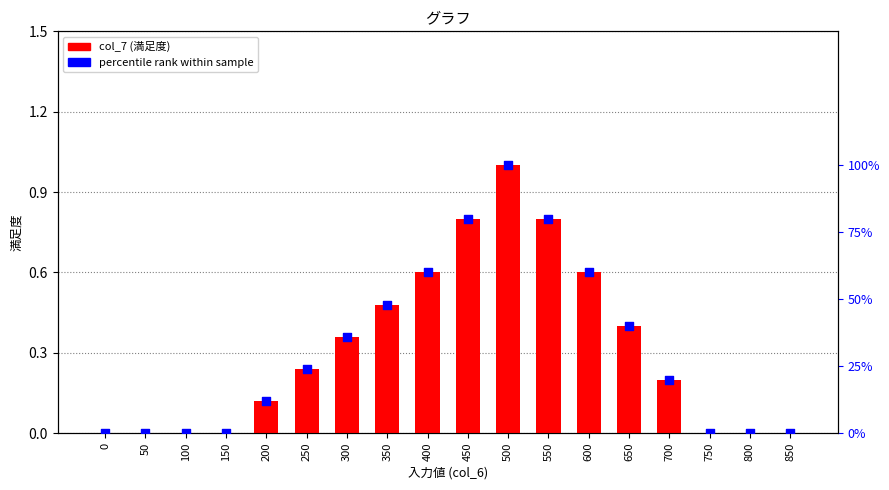

At how many categories does at least one series exceed 0?

11